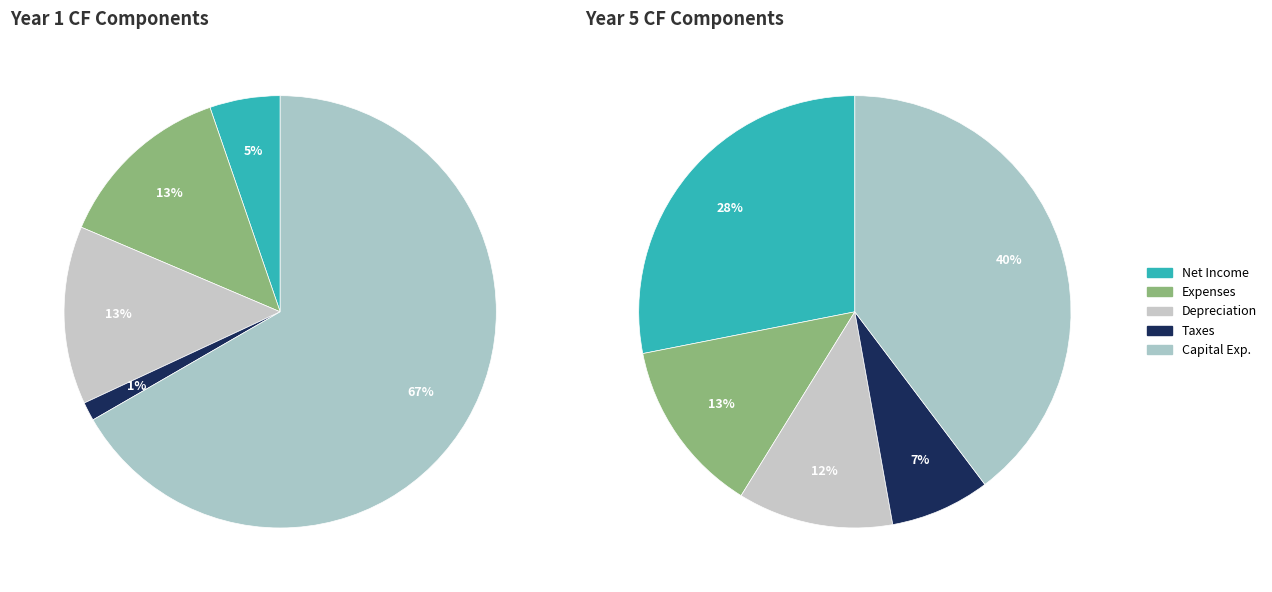

Does any single category account for the majority?

No